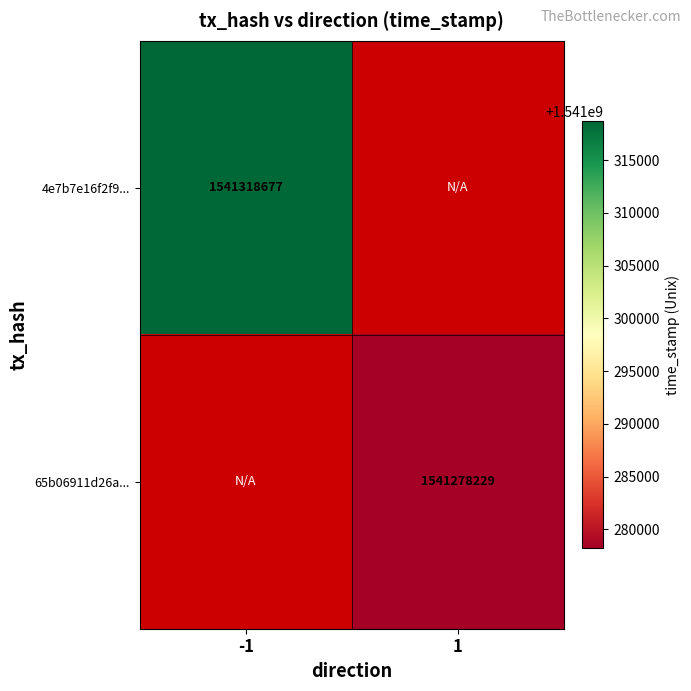

The value of 4e7b7e16f2f9... at -1 is 1541318677. True or false?

True